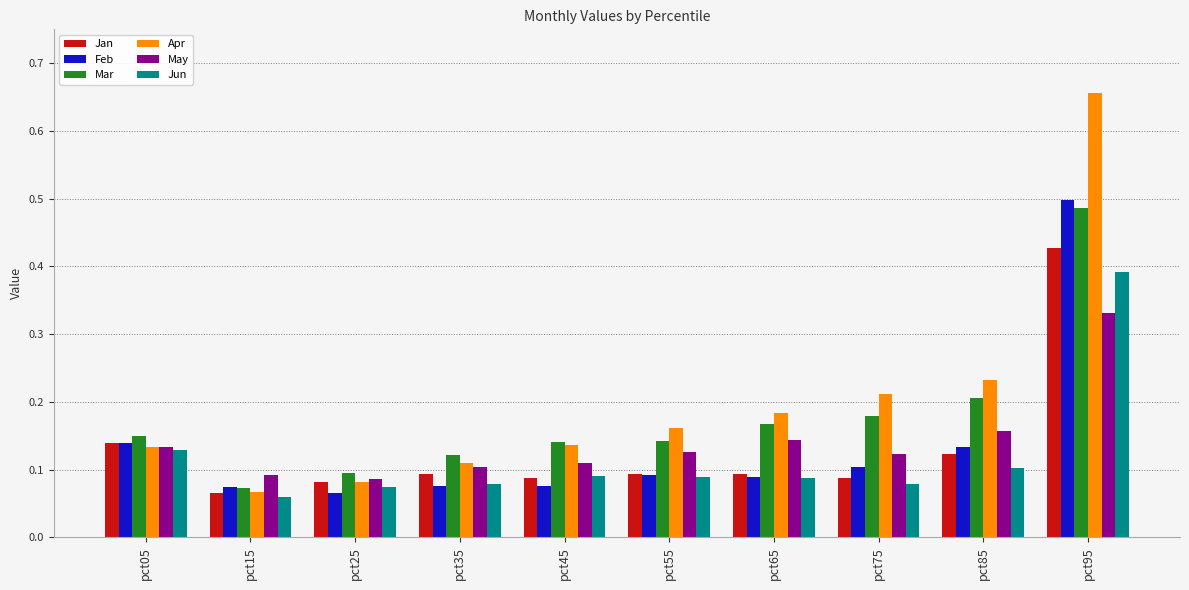

At which category is the sum across all series the highest?

pct95